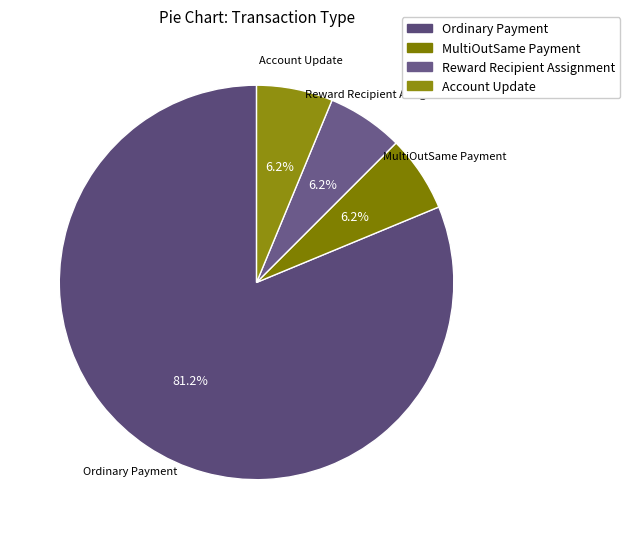

True or false: Ordinary Payment accounts for 81% of the total.

True